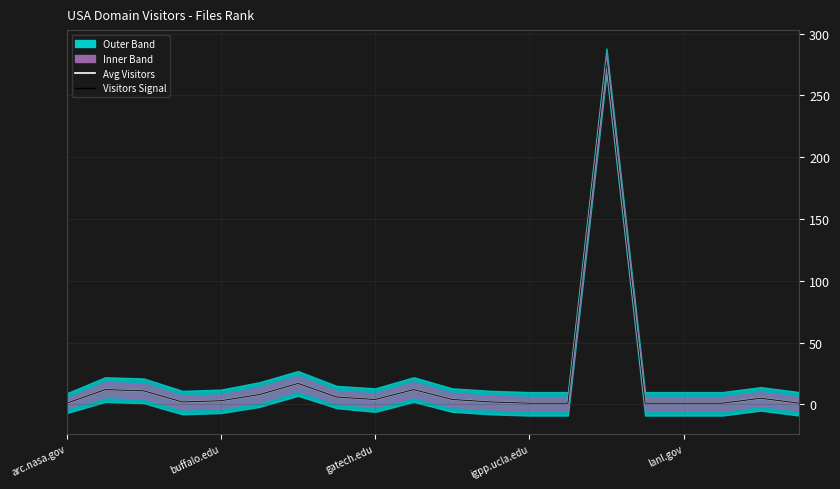

Is the value of Avg Visitors at arc.nasa.gov greater than the value of Visitors Signal at lanl.gov?

No